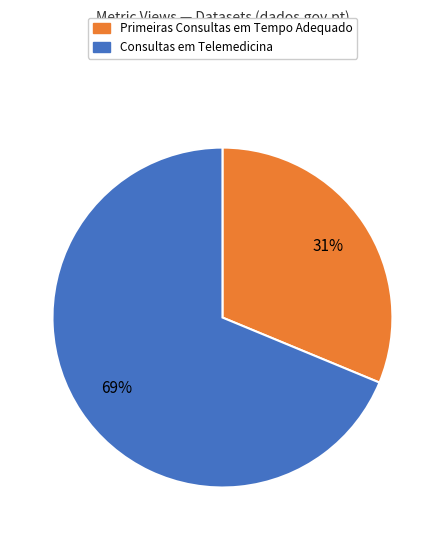

Count the number of slices in the pie.

2